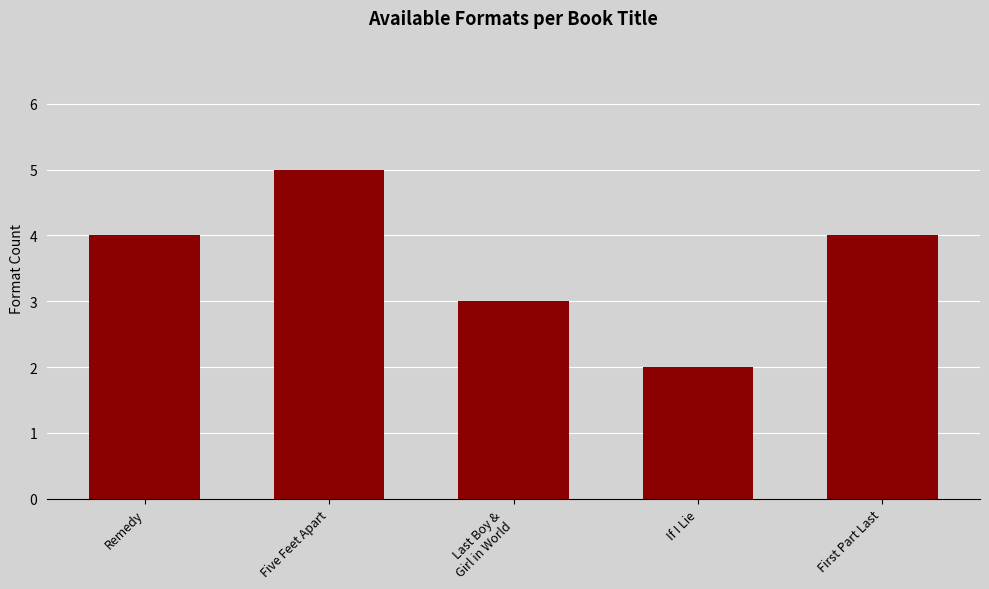

At which category does the chart reach its peak across all series?

Five Feet Apart